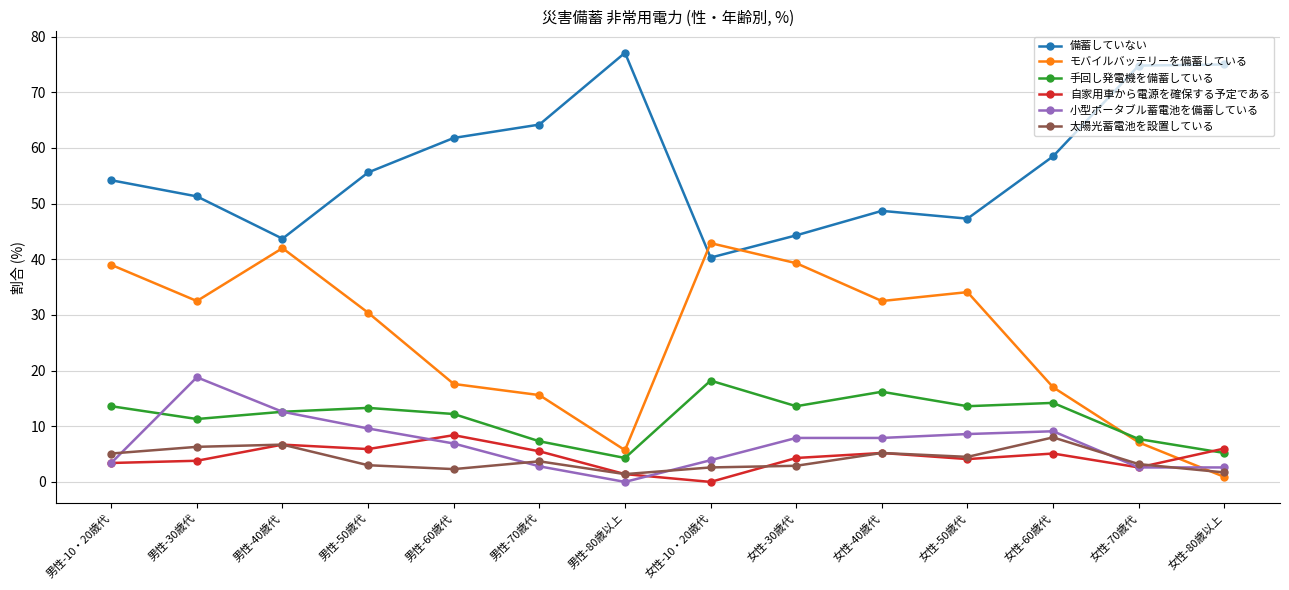

What is the maximum value for 自家用車から電源を確保する予定である?

8.4